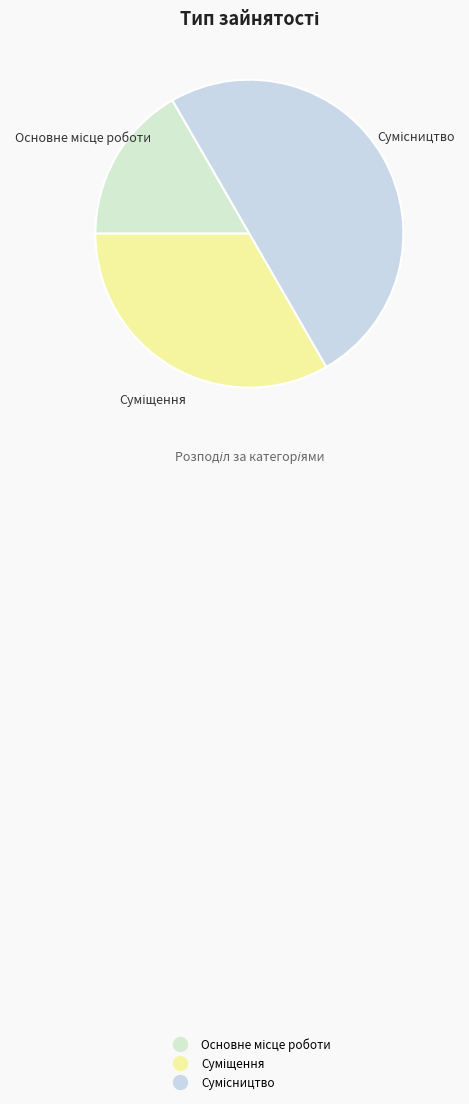

How much of the chart is everything except Суміщення?

66.7%